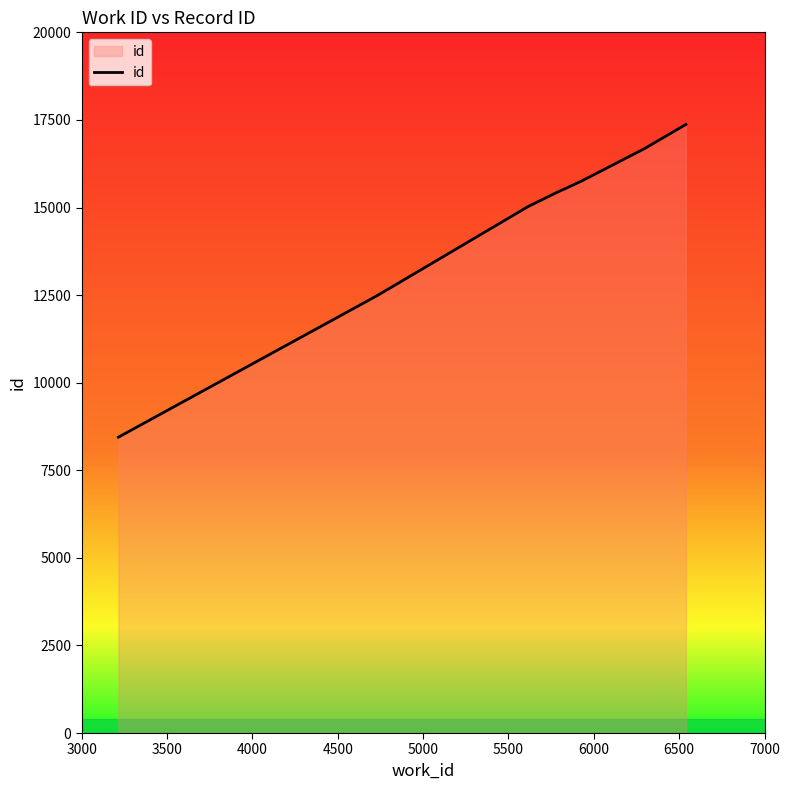

True or false: the data has more than 2 interior local peaks.

False